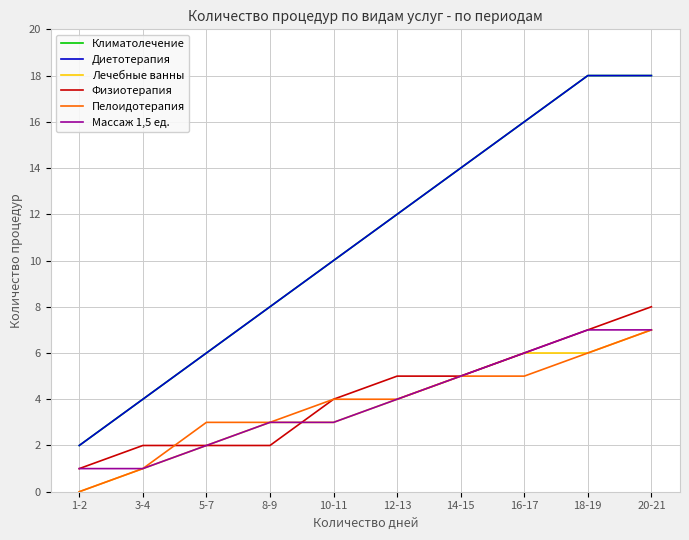

Does the chart have visible grid lines?

Yes